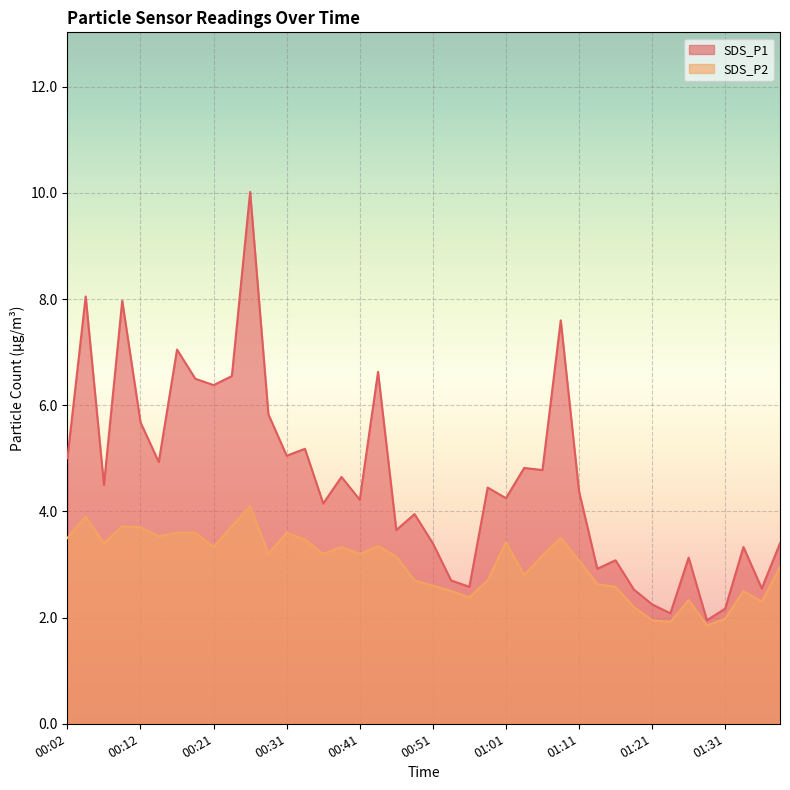

Reading left to right, list all the values displayed in this chart.

SDS_P1: 00:02=5.0	00:04=8.1	00:07=4.5	00:09=8.0	00:12=5.7	00:14=4.9	00:16=7.0	00:19=6.5	00:21=6.4	00:24=6.5	00:26=10.0	00:29=5.8	00:31=5.0	00:34=5.2	00:36=4.2	00:39=4.7	00:41=4.2	00:43=6.6	00:46=3.6	00:48=4.0	00:51=3.4	00:53=2.7	00:56=2.6	00:58=4.5	01:01=4.2	01:03=4.8	01:06=4.8	01:08=7.6	01:11=4.4	01:13=2.9	01:16=3.1	01:18=2.5	01:21=2.2	01:24=2.1	01:26=3.1	01:29=1.9	01:31=2.2	01:34=3.3	01:36=2.5	01:39=3.4
SDS_P2: 00:02=3.5	00:04=3.9	00:07=3.4	00:09=3.7	00:12=3.7	00:14=3.5	00:16=3.6	00:19=3.6	00:21=3.3	00:24=3.7	00:26=4.1	00:29=3.2	00:31=3.6	00:34=3.5	00:36=3.2	00:39=3.3	00:41=3.2	00:43=3.4	00:46=3.1	00:48=2.7	00:51=2.6	00:53=2.5	00:56=2.4	00:58=2.7	01:01=3.4	01:03=2.8	01:06=3.2	01:08=3.5	01:11=3.1	01:13=2.6	01:16=2.6	01:18=2.2	01:21=1.9	01:24=1.9	01:26=2.3	01:29=1.9	01:31=2.0	01:34=2.5	01:36=2.3	01:39=3.0